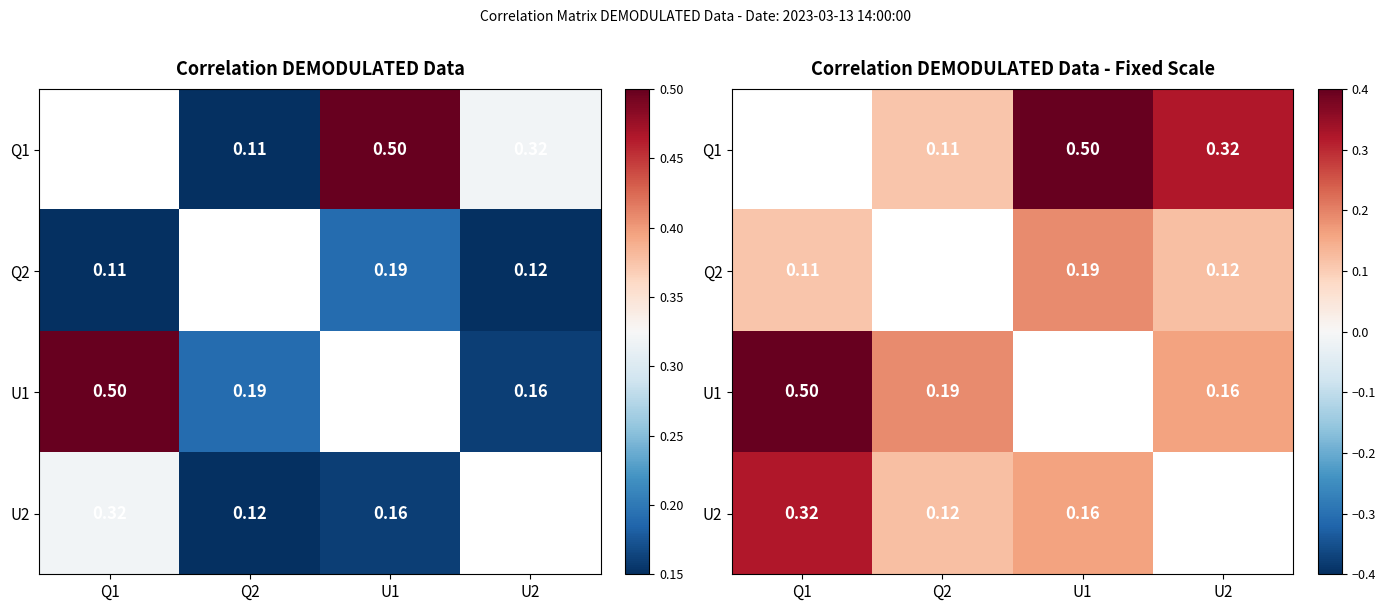

At which label does Q2 reach its minimum?

Q1